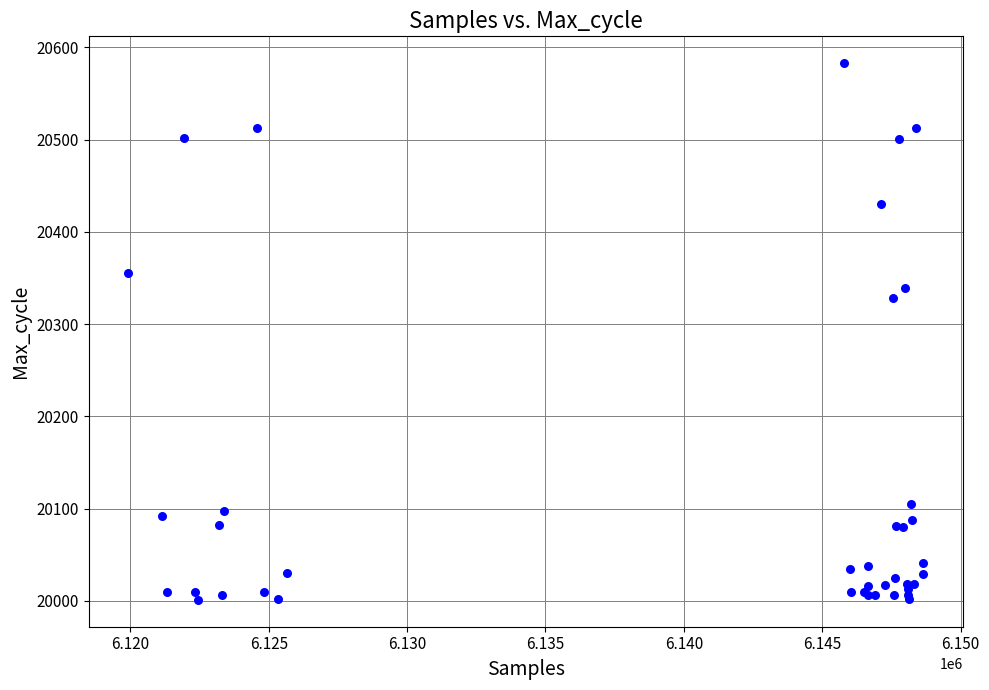

What Y value in the scatter plot is closest to 20292?

20328